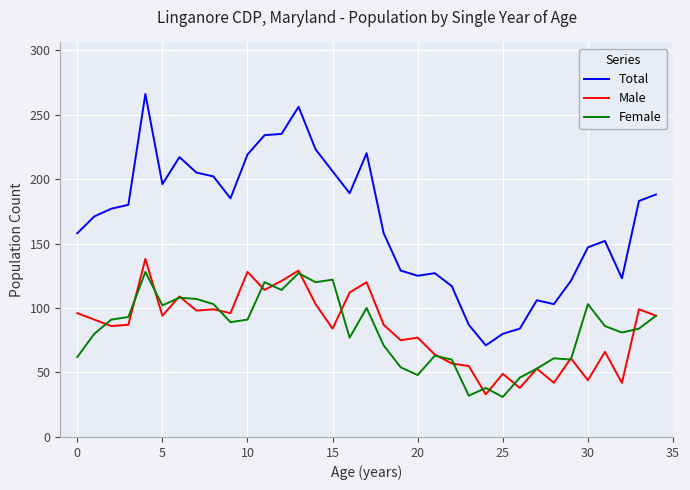

What is the sum of all Male values?

2941